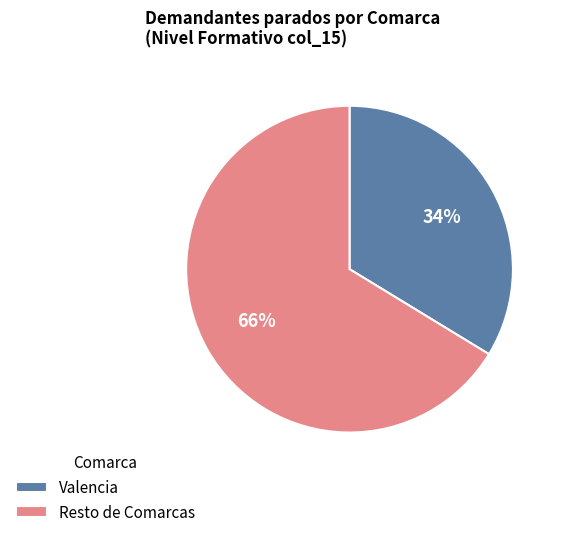

To the nearest percent, what percentage of the pie is Resto de Comarcas?

66%